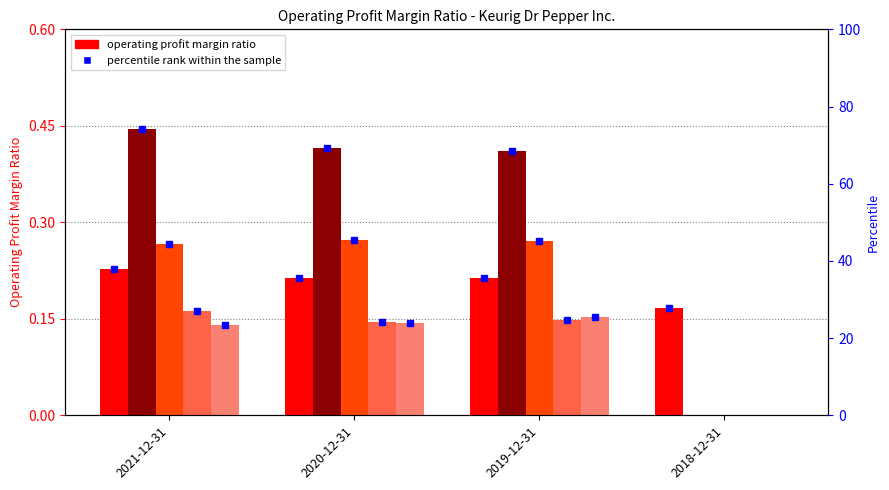

Reading left to right, what are all the values shown in this chart?

Keurig Dr Pepper Inc.: 0.2	0.2	0.2	0.2
Altria Group Inc.: 0.4	0.4	0.4	0.0
Coca-Cola Co.: 0.3	0.3	0.3	0.0
Mondelez International Inc.: 0.2	0.1	0.1	0.0
PepsiCo Inc.: 0.1	0.1	0.2	0.0